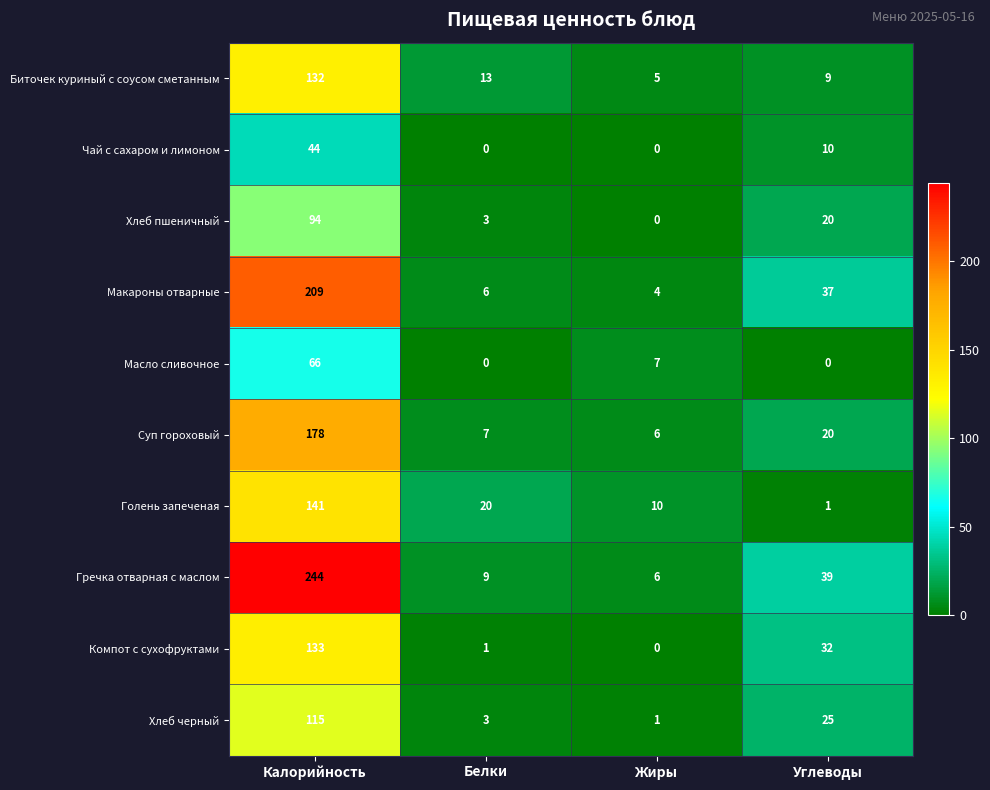

Which series has the largest total across all categories?

Гречка отварная с маслом